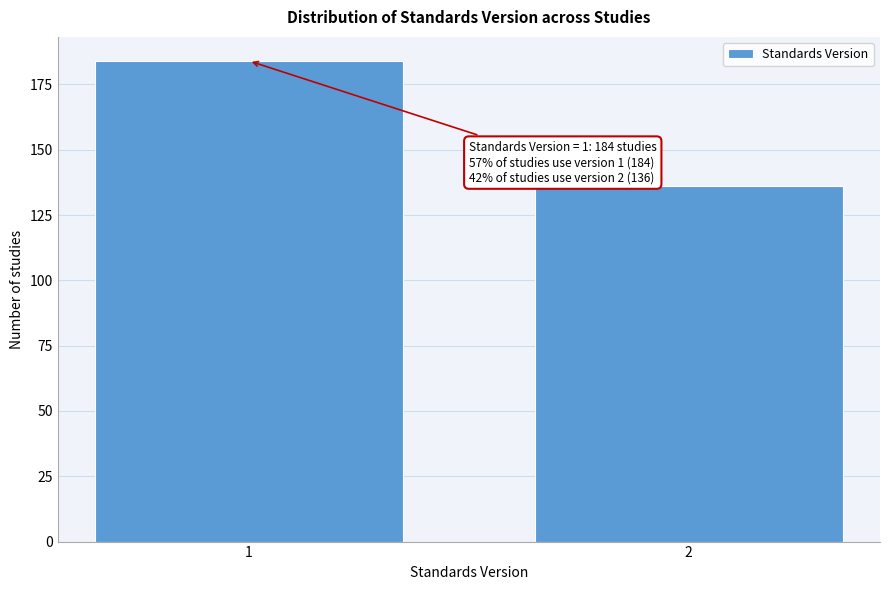

Reading left to right, list all the values displayed in this chart.

184	136